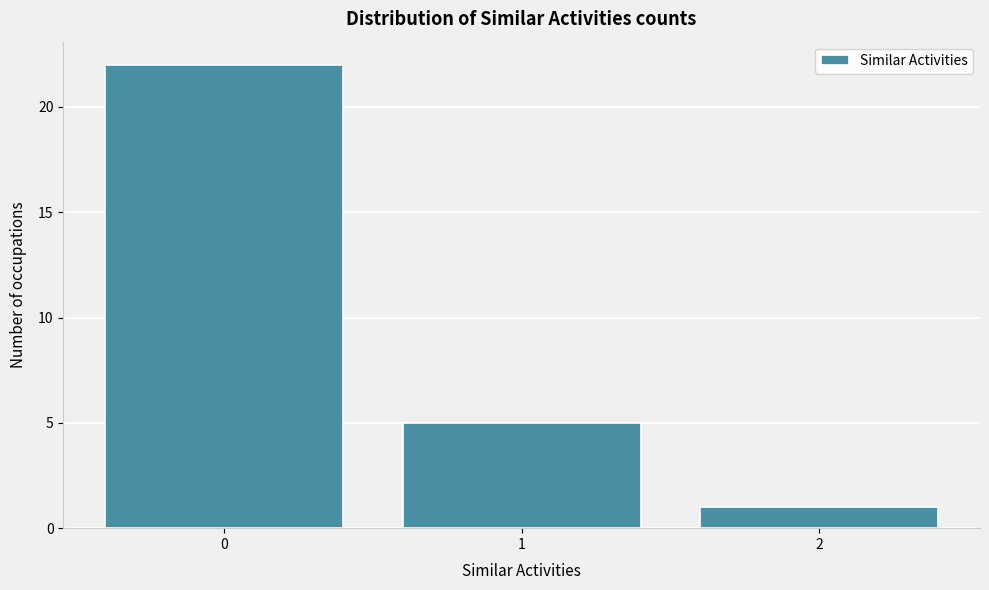

Reading left to right, list every bar in this chart as the range it spans on the x-axis followed by its height. The values are not printed on the chart, so give them approximately, as read against the axis.

-0.5 to 0.5: 22
0.5 to 1.5: 5
1.5 to 2.5: 1